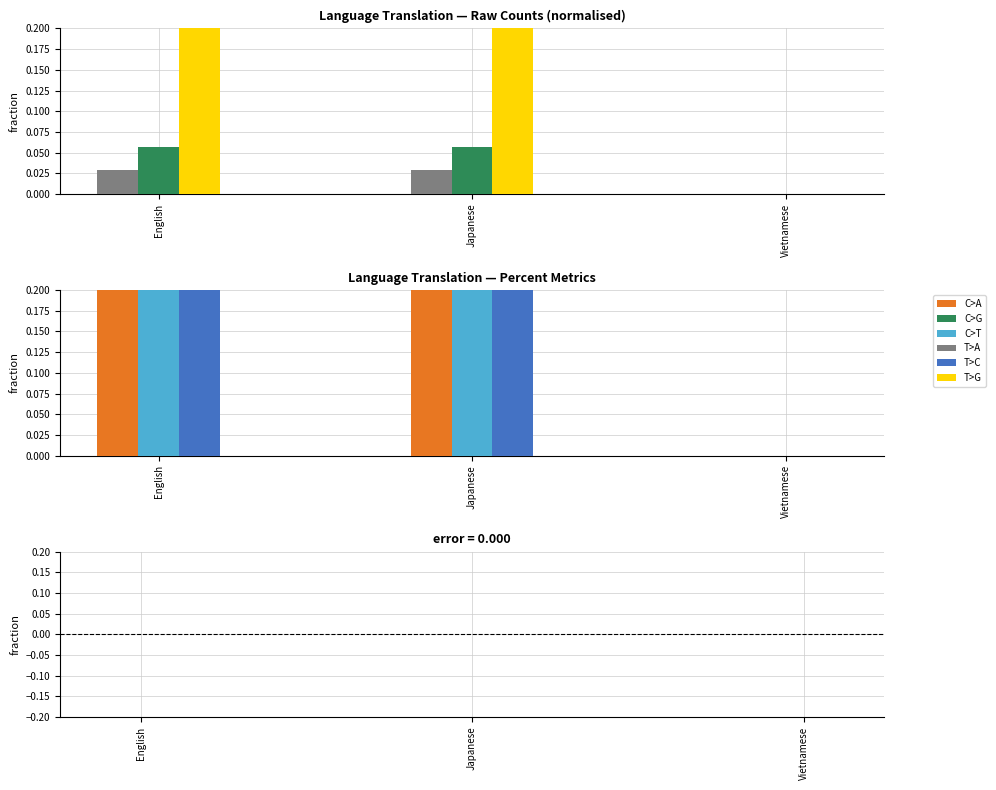

At which category is the sum across all series the highest?

English